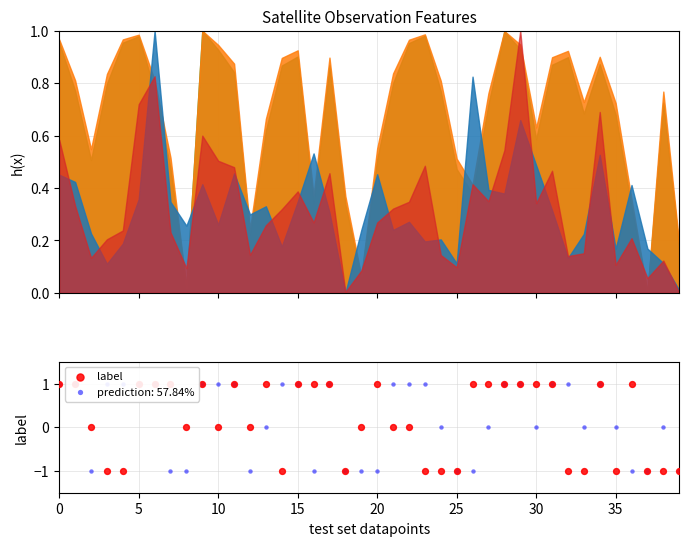

What is the change in value from 10 to 20?

+1